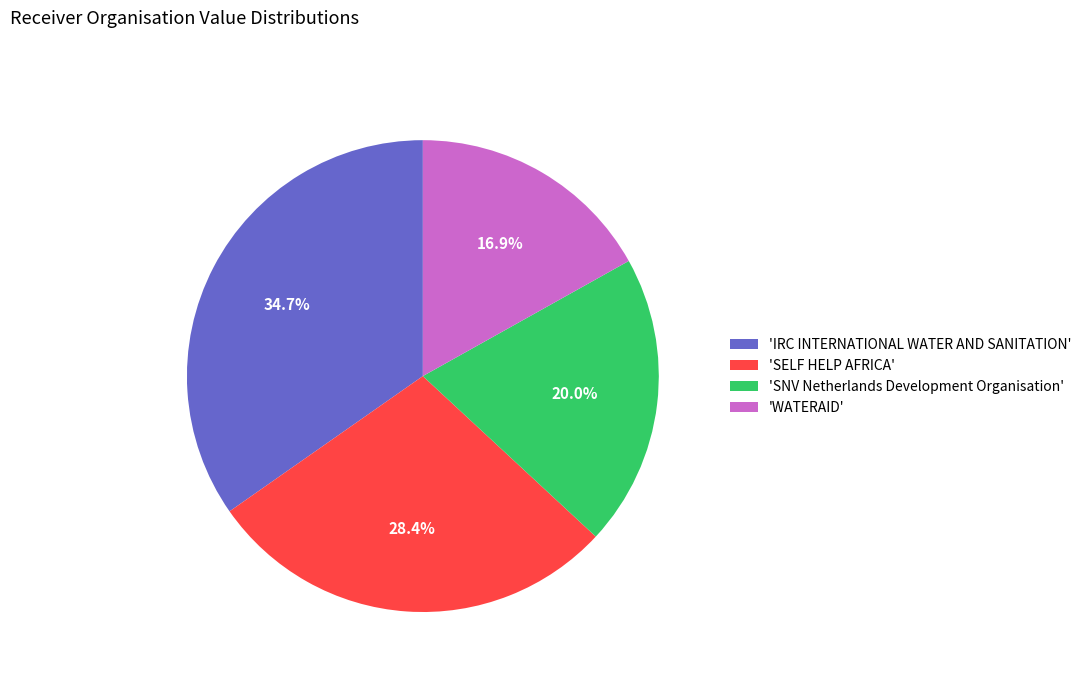

What percentage do 'SELF HELP AFRICA' and 'SNV Netherlands Development Organisation' together represent?

48.4%